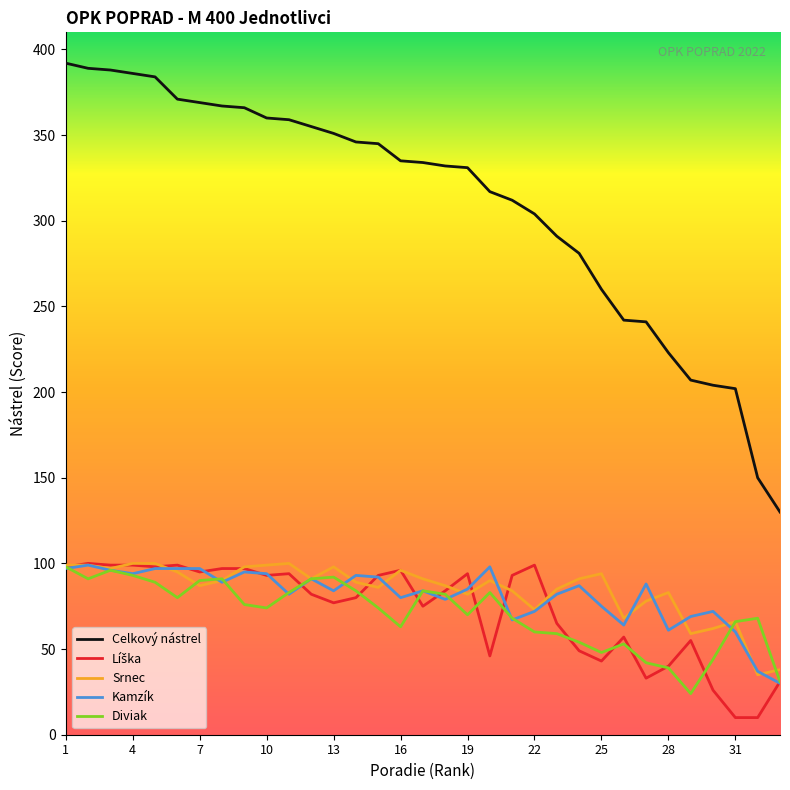

True or false: Celkový nástrel and Kamzík cross at least once.

False